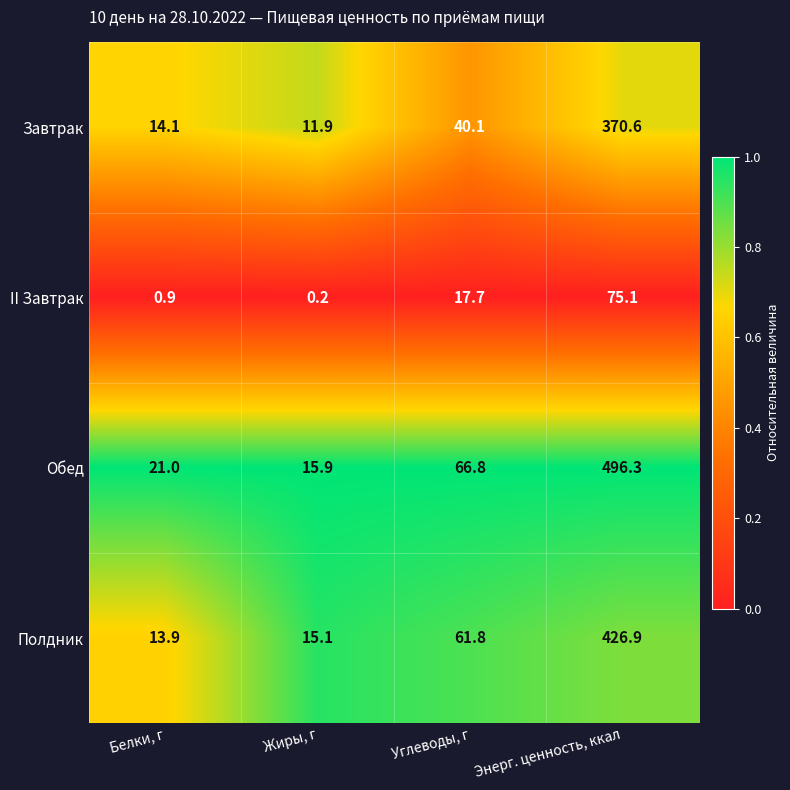

Between Жиры, г and Углеводы, г, which series saw the biggest shift?

Обед